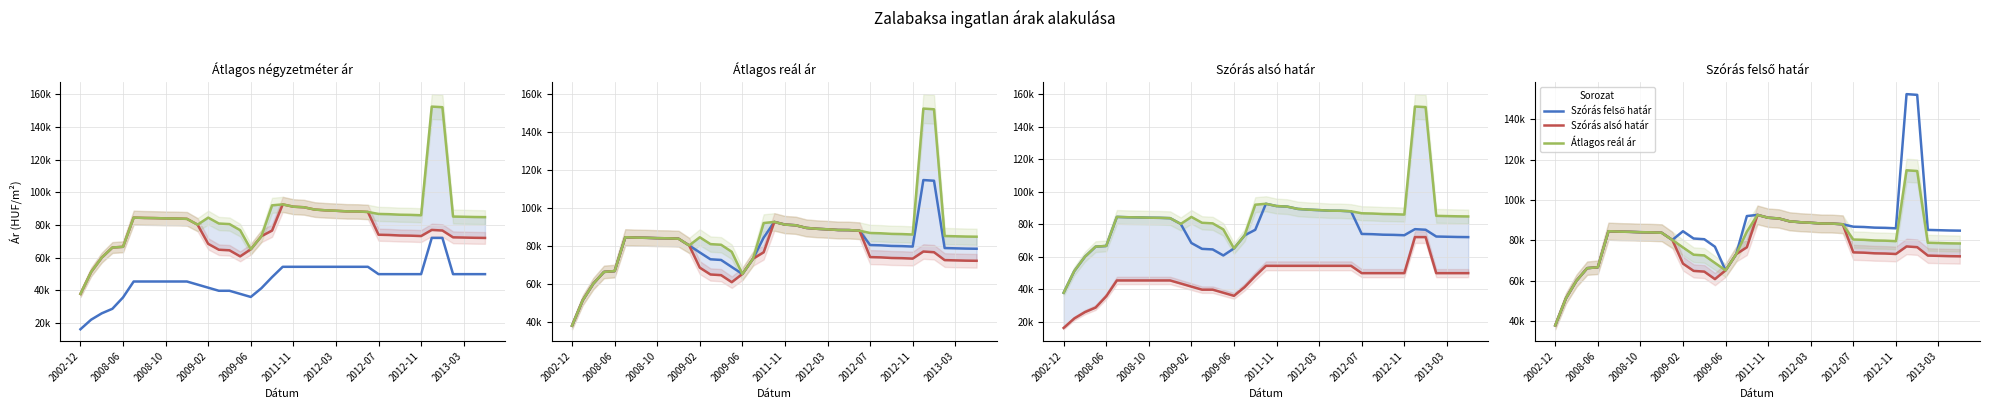

In Szórás felső határ, how many points are higher than both neighbors (excluding endpoints)?

4